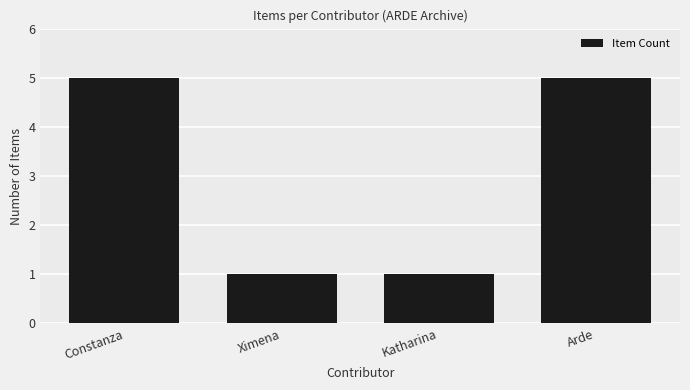

What is the maximum value shown in the chart?

5